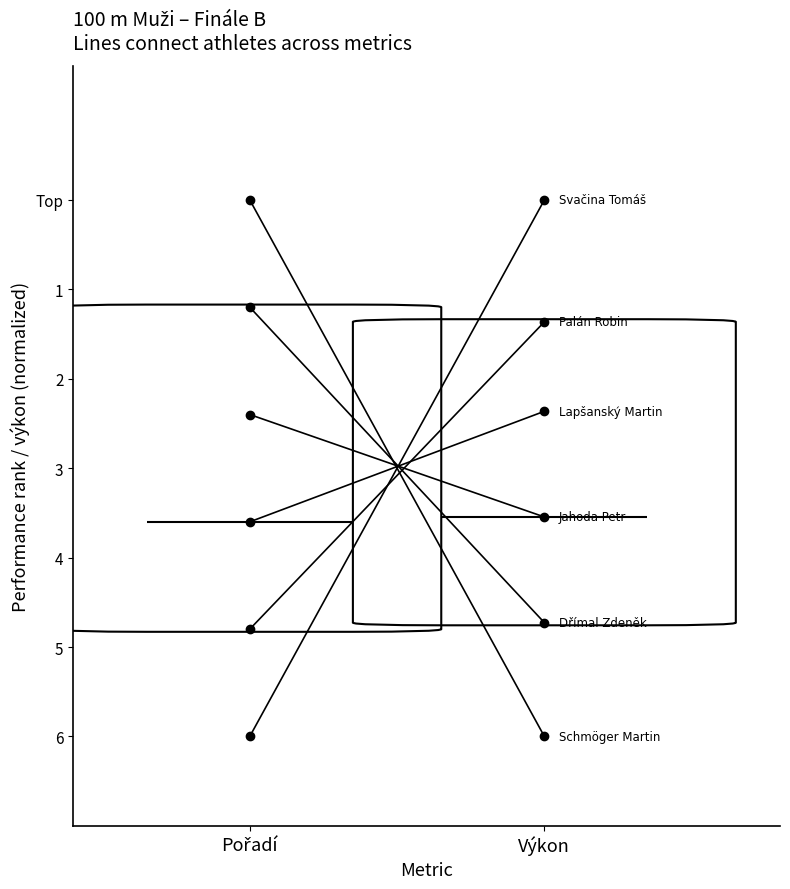

What is the difference between the Jahoda Petr values at Pořadí and Výkon?

11.5